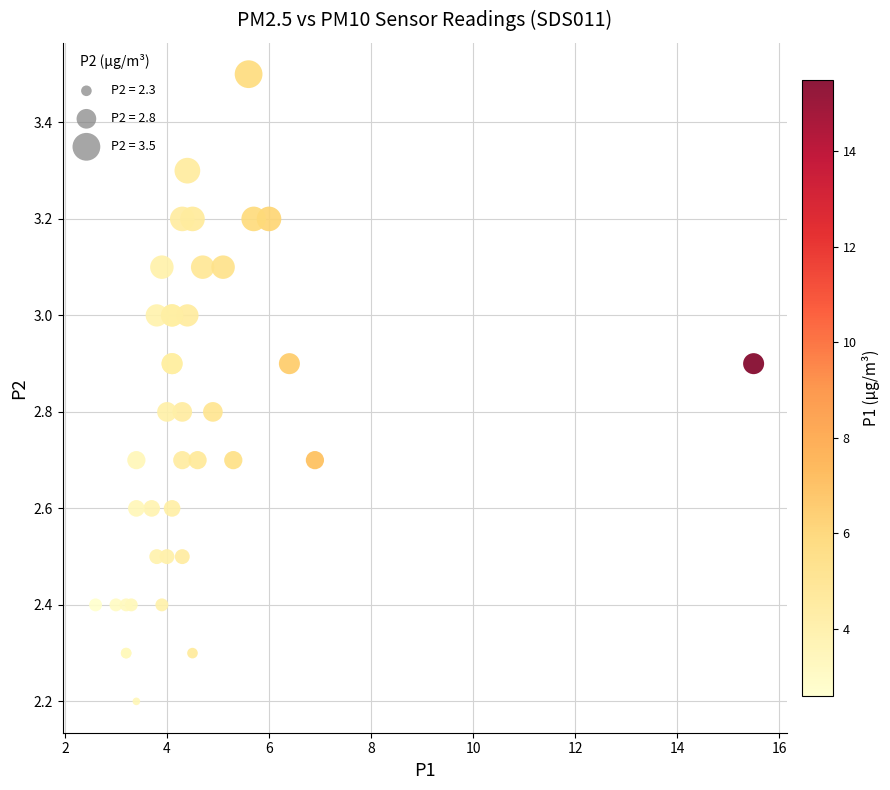

What Y value in the scatter plot is closest to 2?

2.2